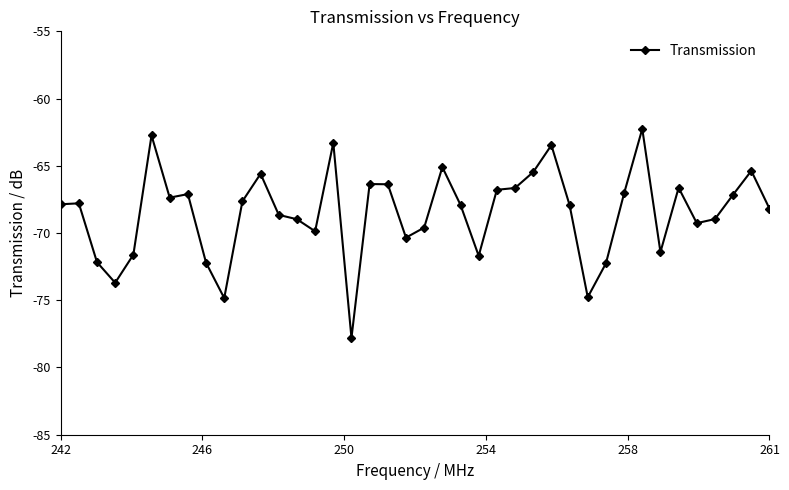

True or false: there are more than 0 points higher than both neighbors.

True